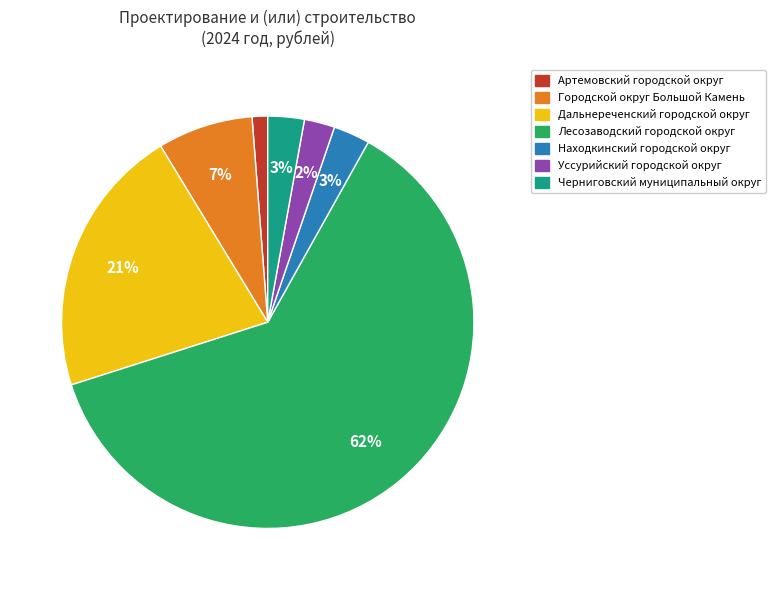

Which slice represents more than half of the pie?

Лесозаводский городской округ